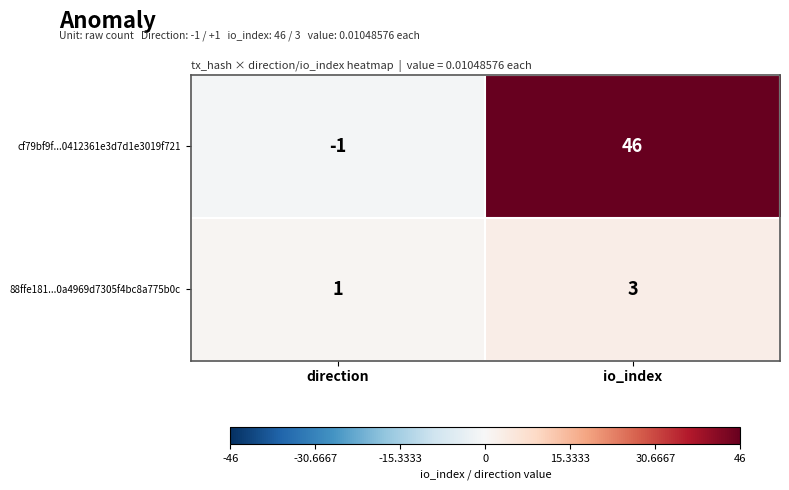

Rank the series by their average value, from lowest to highest.

88ffe181...0a4969d7305f4bc8a775b0c, cf79bf9f...0412361e3d7d1e3019f721